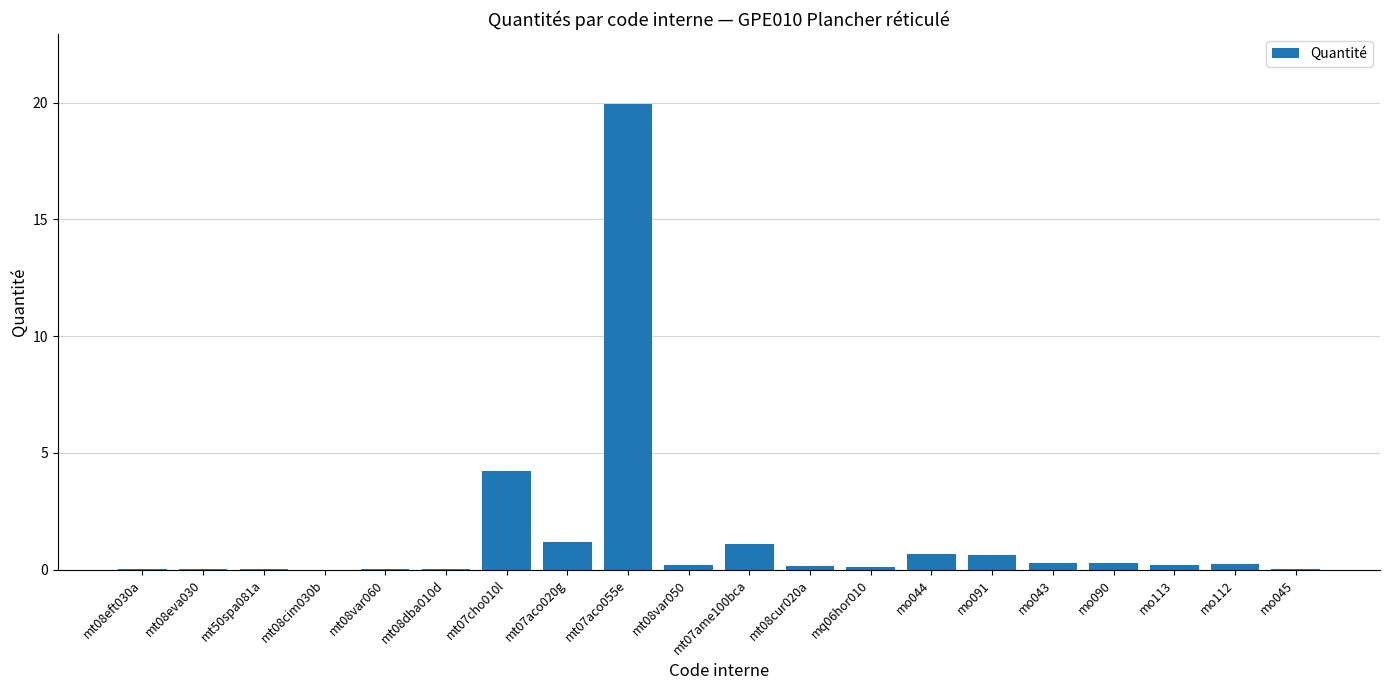

Read the value at mo091.

0.6